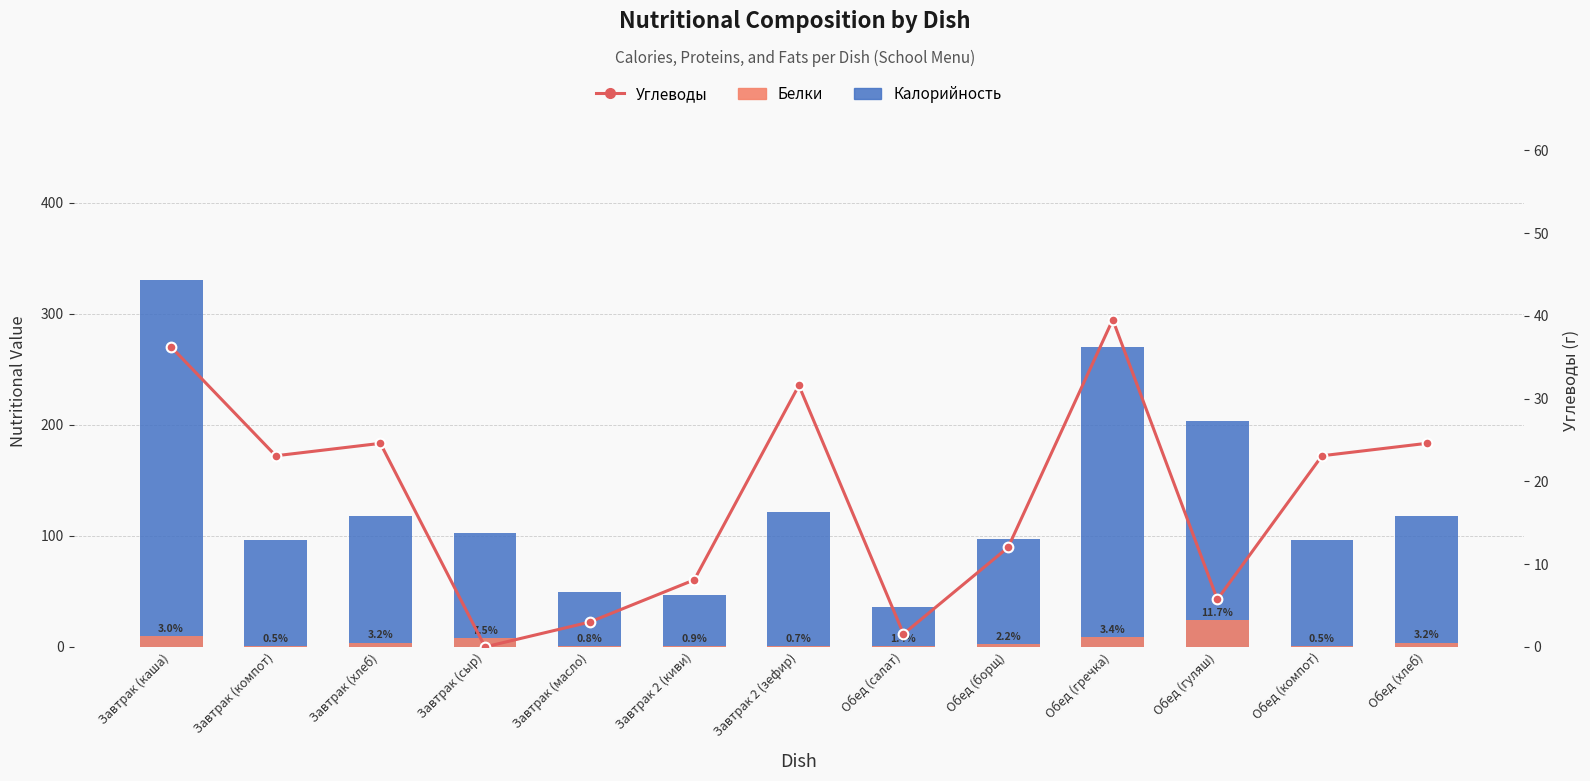

What is the label of the 11th bar from the left?

Обед (гуляш)